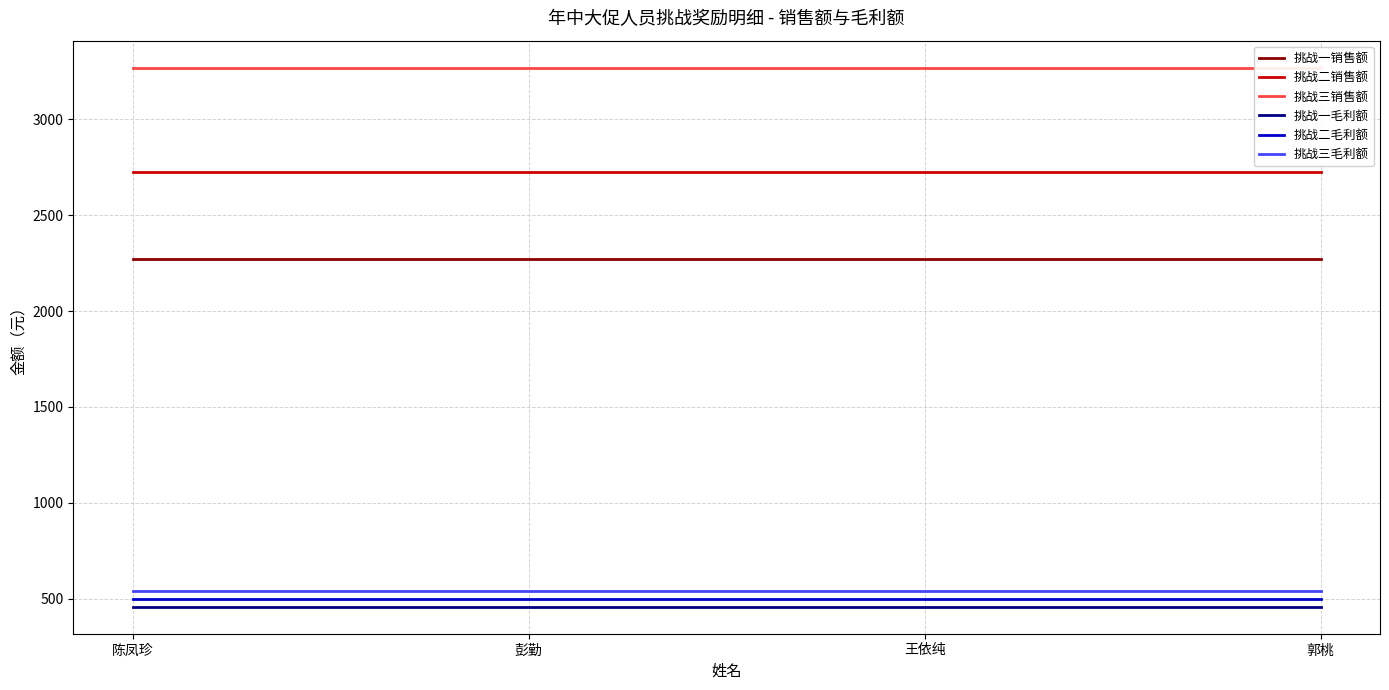

What is the highest value of the 挑战一销售额 series?

2270.4